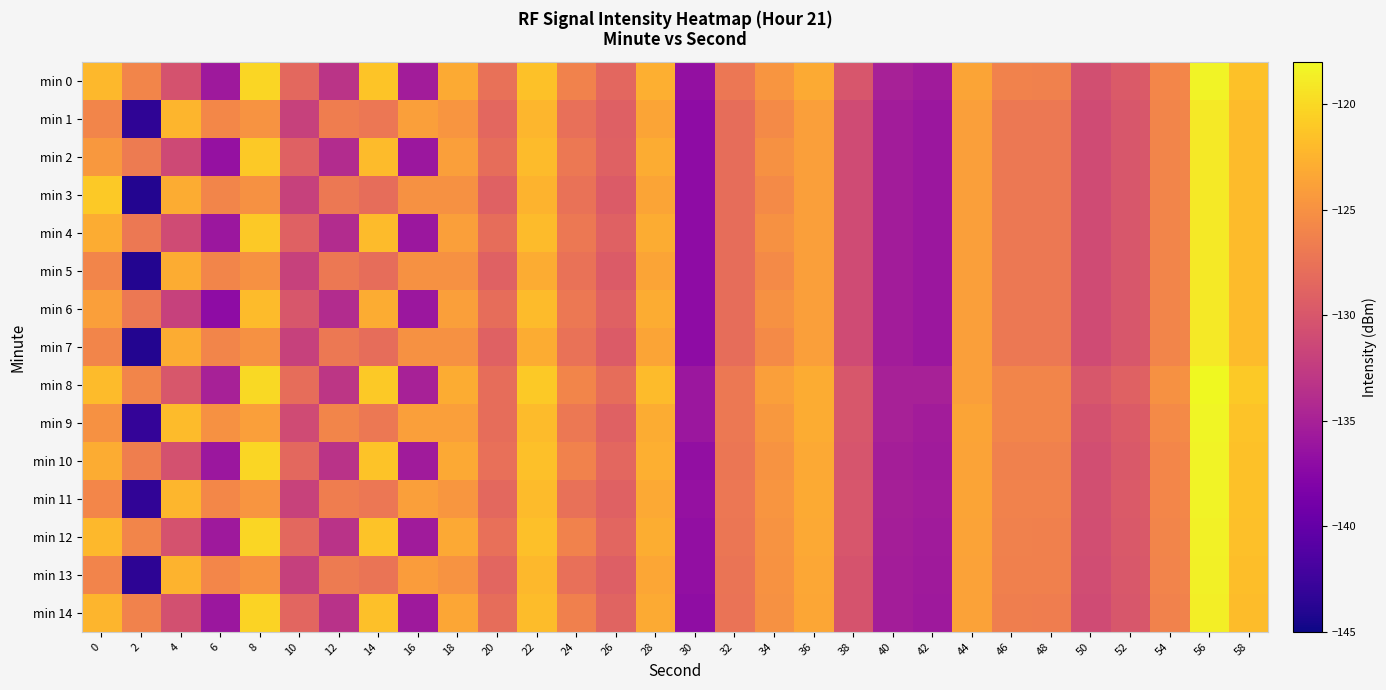

Reading left to right, transcribe all the data shown in this chart.

min 0: 0=-122.1	2=-125.9	4=-130.4	6=-135.8	8=-120.2	10=-128.4	12=-133.2	14=-121.3	16=-135.5	18=-123.1	20=-127.7	22=-121.5	24=-126.2	26=-128.5	28=-122.8	30=-136.6	32=-127.1	34=-124.7	36=-123.1	38=-130.1	40=-135.1	42=-135.5	44=-123.5	46=-126.2	48=-126.3	50=-130.7	52=-129.7	54=-125.9	56=-118.4	58=-121.5
min 1: 0=-126.0	2=-143.4	4=-122.4	6=-125.8	8=-124.8	10=-132.0	12=-126.6	14=-127.1	16=-124.0	18=-124.7	20=-128.5	22=-122.3	24=-127.8	26=-129.1	28=-123.5	30=-137.0	32=-128.0	34=-125.5	36=-124.0	38=-131.0	40=-135.5	42=-136.0	44=-124.0	46=-127.0	48=-127.0	50=-131.0	52=-130.0	54=-126.0	56=-119.0	58=-122.0
min 2: 0=-124.5	2=-126.8	4=-131.2	6=-136.5	8=-121.0	10=-129.0	12=-134.0	14=-122.0	16=-136.0	18=-124.0	20=-128.0	22=-122.0	24=-127.0	26=-129.0	28=-123.0	30=-137.0	32=-128.0	34=-125.0	36=-124.0	38=-131.0	40=-135.5	42=-136.0	44=-124.0	46=-127.0	48=-127.0	50=-131.0	52=-130.0	54=-126.0	56=-119.0	58=-122.0
min 3: 0=-121.0	2=-144.0	4=-123.0	6=-126.0	8=-125.0	10=-132.0	12=-127.0	14=-128.0	16=-125.0	18=-125.0	20=-129.0	22=-122.5	24=-127.5	26=-129.5	28=-123.5	30=-137.0	32=-128.0	34=-125.5	36=-124.0	38=-131.0	40=-135.5	42=-136.0	44=-124.0	46=-127.0	48=-127.0	50=-131.0	52=-130.0	54=-126.0	56=-119.0	58=-122.0
min 4: 0=-123.0	2=-127.0	4=-131.0	6=-136.0	8=-121.0	10=-129.0	12=-134.0	14=-122.0	16=-136.0	18=-124.0	20=-128.0	22=-122.0	24=-127.0	26=-129.0	28=-123.0	30=-137.0	32=-128.0	34=-125.0	36=-124.0	38=-131.0	40=-135.5	42=-136.0	44=-124.0	46=-127.0	48=-127.0	50=-131.0	52=-130.0	54=-126.0	56=-119.0	58=-122.0
min 5: 0=-126.0	2=-144.0	4=-123.0	6=-126.0	8=-125.0	10=-132.0	12=-127.0	14=-128.0	16=-125.0	18=-125.0	20=-129.0	22=-123.0	24=-127.5	26=-129.5	28=-123.5	30=-137.0	32=-128.0	34=-125.5	36=-124.0	38=-131.0	40=-135.5	42=-136.0	44=-124.0	46=-127.0	48=-127.0	50=-131.0	52=-130.0	54=-126.0	56=-119.0	58=-122.0
min 6: 0=-124.0	2=-127.0	4=-132.0	6=-137.0	8=-122.0	10=-130.0	12=-134.0	14=-123.0	16=-136.0	18=-124.0	20=-128.0	22=-122.0	24=-127.0	26=-129.0	28=-123.0	30=-137.0	32=-128.0	34=-125.0	36=-124.0	38=-131.0	40=-135.5	42=-136.0	44=-124.0	46=-127.0	48=-127.0	50=-131.0	52=-130.0	54=-126.0	56=-119.0	58=-122.0
min 7: 0=-126.0	2=-144.0	4=-123.0	6=-126.0	8=-125.0	10=-132.0	12=-127.0	14=-128.0	16=-125.0	18=-125.0	20=-129.0	22=-123.0	24=-127.5	26=-129.5	28=-123.5	30=-137.0	32=-128.0	34=-125.5	36=-124.0	38=-131.0	40=-135.5	42=-136.0	44=-124.0	46=-127.0	48=-127.0	50=-131.0	52=-130.0	54=-126.0	56=-119.0	58=-122.0
min 8: 0=-122.0	2=-126.0	4=-130.0	6=-135.0	8=-120.0	10=-128.0	12=-133.0	14=-121.0	16=-135.0	18=-123.0	20=-128.0	22=-121.0	24=-126.0	26=-128.0	28=-122.0	30=-136.0	32=-127.0	34=-124.0	36=-123.0	38=-130.0	40=-135.0	42=-135.0	44=-124.0	46=-126.0	48=-126.0	50=-130.0	52=-129.0	54=-125.0	56=-118.0	58=-121.0
min 9: 0=-125.0	2=-143.0	4=-122.0	6=-125.0	8=-124.0	10=-131.0	12=-126.0	14=-127.0	16=-124.0	18=-124.0	20=-128.0	22=-122.0	24=-127.0	26=-129.0	28=-123.0	30=-136.0	32=-127.0	34=-124.5	36=-123.0	38=-130.0	40=-135.0	42=-135.5	44=-123.5	46=-126.0	48=-126.0	50=-130.5	52=-129.5	54=-125.5	56=-118.3	58=-121.4
min 10: 0=-123.0	2=-126.5	4=-130.5	6=-136.0	8=-120.2	10=-128.4	12=-133.3	14=-121.4	16=-135.6	18=-123.2	20=-127.8	22=-121.6	24=-126.2	26=-128.5	28=-122.8	30=-136.7	32=-127.2	34=-124.8	36=-123.2	38=-130.2	40=-135.2	42=-135.6	44=-123.6	46=-126.3	48=-126.3	50=-130.8	52=-129.8	54=-125.9	56=-118.4	58=-121.5
min 11: 0=-125.9	2=-143.3	4=-122.3	6=-125.7	8=-124.7	10=-131.9	12=-126.6	14=-127.1	16=-124.0	18=-124.6	20=-128.4	22=-122.0	24=-127.6	26=-129.0	28=-123.2	30=-136.5	32=-127.1	34=-124.7	36=-123.1	38=-130.1	40=-135.1	42=-135.5	44=-123.5	46=-126.2	48=-126.2	50=-130.7	52=-129.7	54=-125.9	56=-118.4	58=-121.5
min 12: 0=-122.2	2=-126.0	4=-130.4	6=-135.8	8=-120.2	10=-128.4	12=-133.3	14=-121.4	16=-135.6	18=-123.2	20=-127.8	22=-121.6	24=-126.2	26=-128.6	28=-122.9	30=-136.7	32=-127.2	34=-124.8	36=-123.2	38=-130.1	40=-135.2	42=-135.6	44=-123.6	46=-126.3	48=-126.4	50=-130.8	52=-129.8	54=-126.0	56=-118.5	58=-121.6
min 13: 0=-126.1	2=-143.5	4=-122.5	6=-125.9	8=-124.9	10=-132.1	12=-126.8	14=-127.3	16=-124.2	18=-124.8	20=-128.6	22=-122.2	24=-127.8	26=-129.2	28=-123.4	30=-136.7	32=-127.3	34=-124.9	36=-123.3	38=-130.3	40=-135.3	42=-135.7	44=-123.7	46=-126.4	48=-126.4	50=-130.9	52=-129.9	54=-126.1	56=-118.6	58=-121.7
min 14: 0=-122.4	2=-126.2	4=-130.6	6=-136.0	8=-120.4	10=-128.6	12=-133.5	14=-121.6	16=-135.8	18=-123.4	20=-128.0	22=-121.8	24=-126.4	26=-128.8	28=-123.1	30=-136.9	32=-127.4	34=-125.0	36=-123.4	38=-130.3	40=-135.4	42=-135.8	44=-123.8	46=-126.5	48=-126.6	50=-131.0	52=-130.0	54=-126.2	56=-118.7	58=-121.8